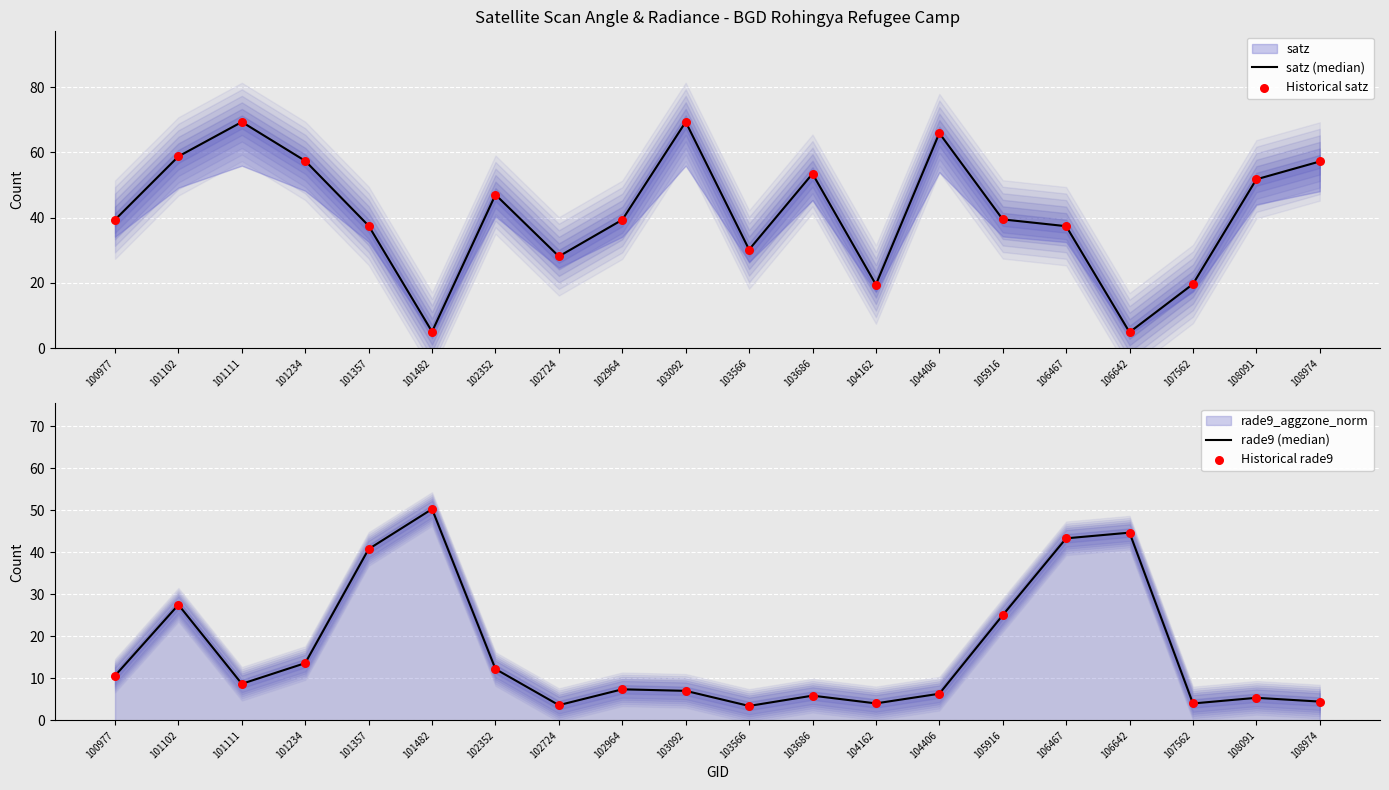

At which category is the sum across all series the highest?

101102